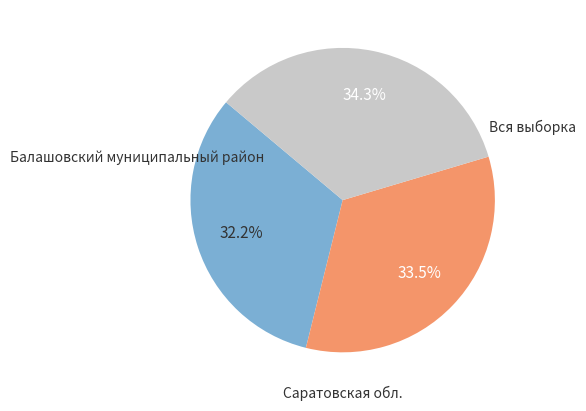

Is there any slice that represents more than half of the pie?

No